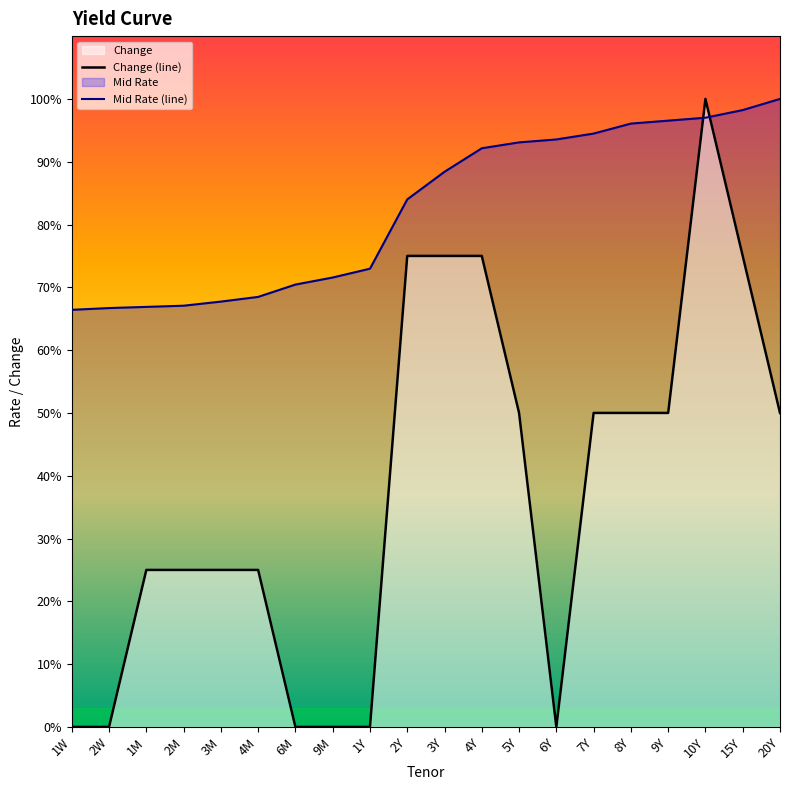

Between which two adjacent categories do Mid Rate (line) and Change (line) first intersect?

9Y and 10Y